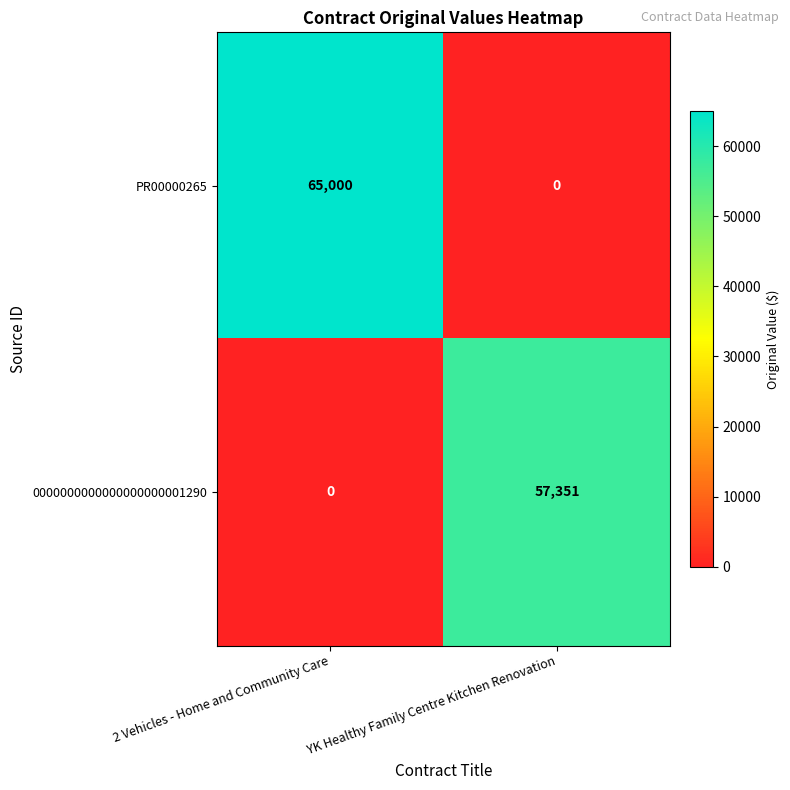

Between 2 Vehicles - Home and Community Care and YK Healthy Family Centre Kitchen Renovation, which series saw the biggest shift?

PR00000265